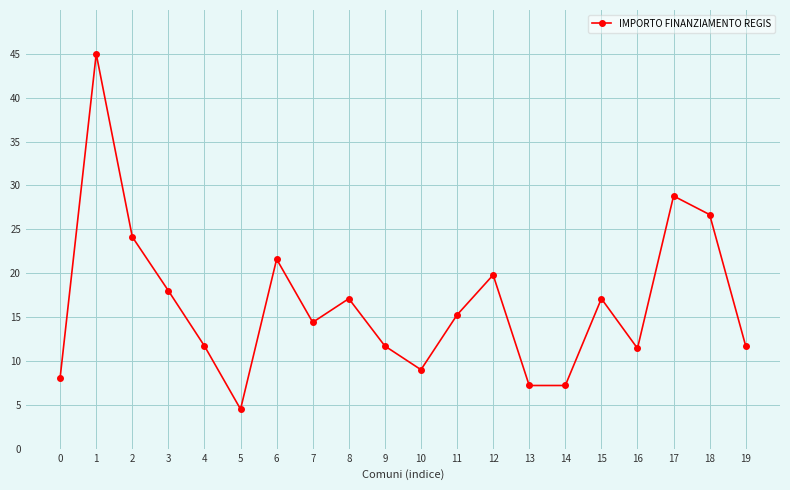

What is the value of the 5th point from the left?

11.7